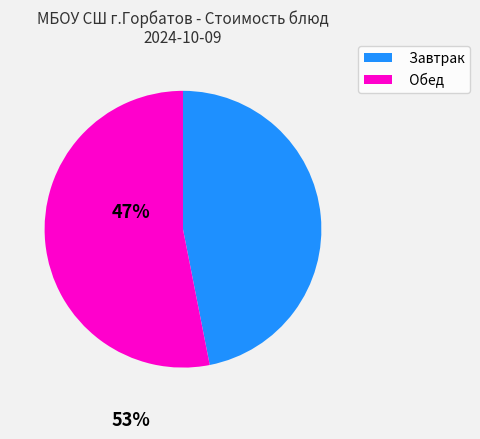

Which category has the biggest portion of the pie?

Обед